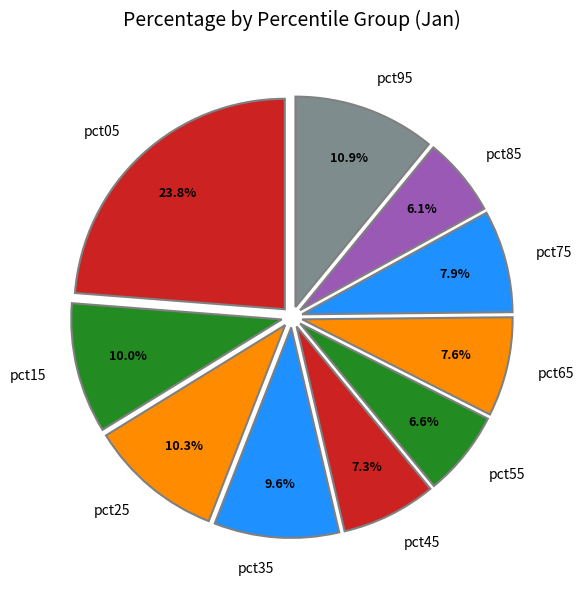

To the nearest percent, what percentage of the pie is pct85?

6%